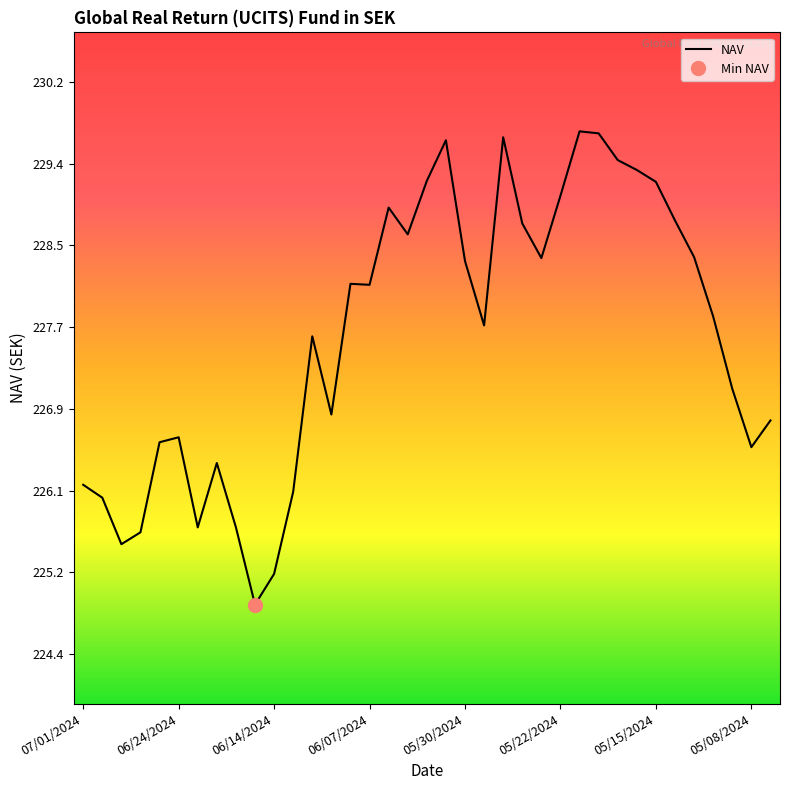

What is the maximum value for NAV?

229.7